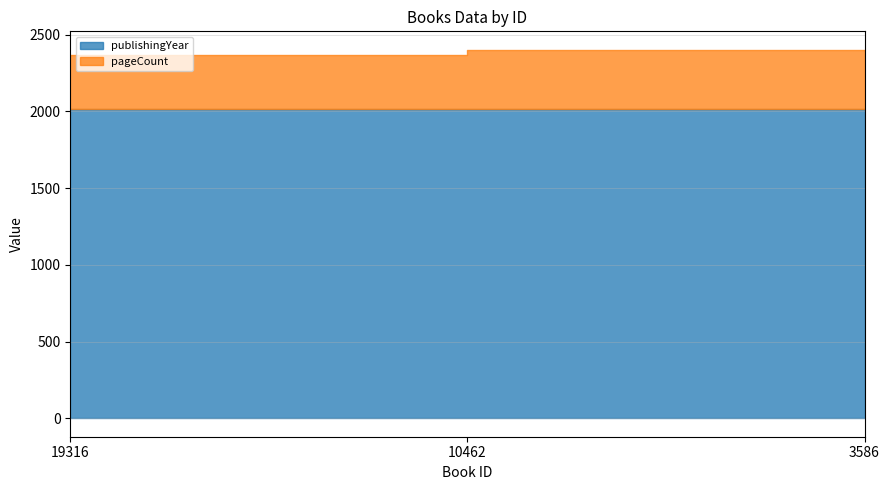

What is the average value of the pageCount series?

363